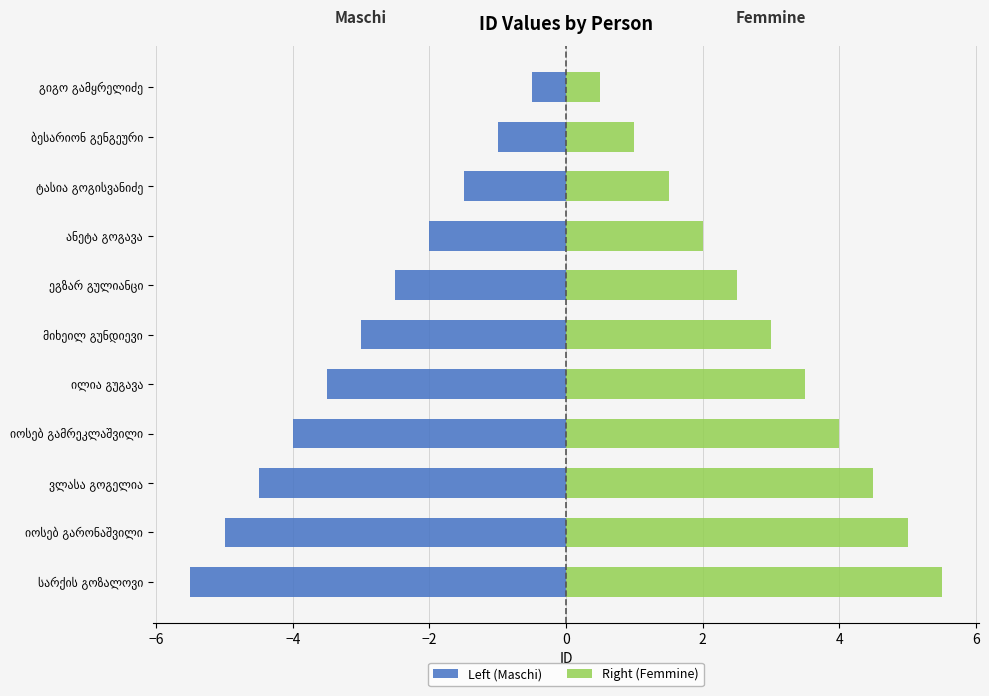

What is the value of the Right (Femmine) bar at the 6th from the left?

3.0